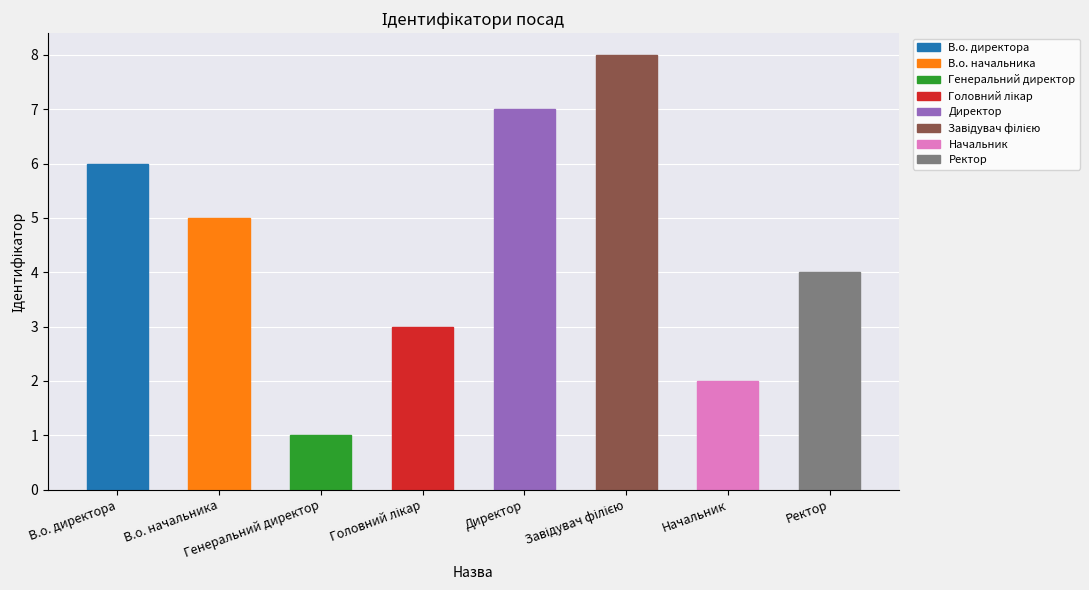

Are the bars horizontal?

No